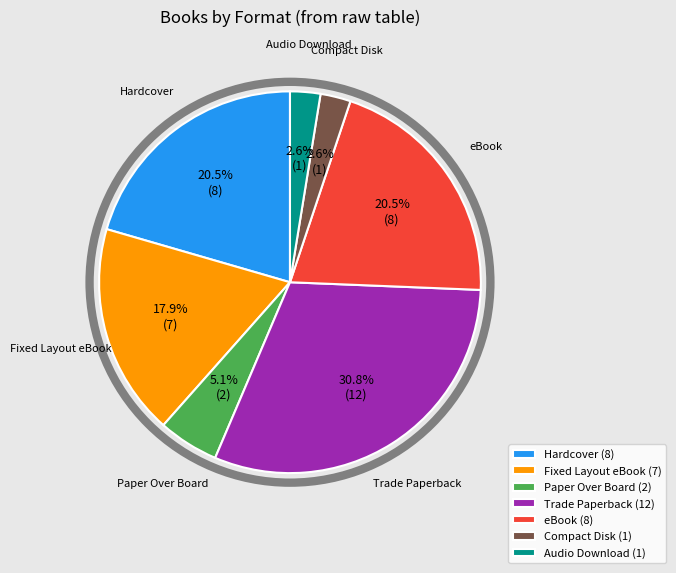

Which has a higher value, Audio Download (1) or Trade Paperback (12)?

Trade Paperback (12)